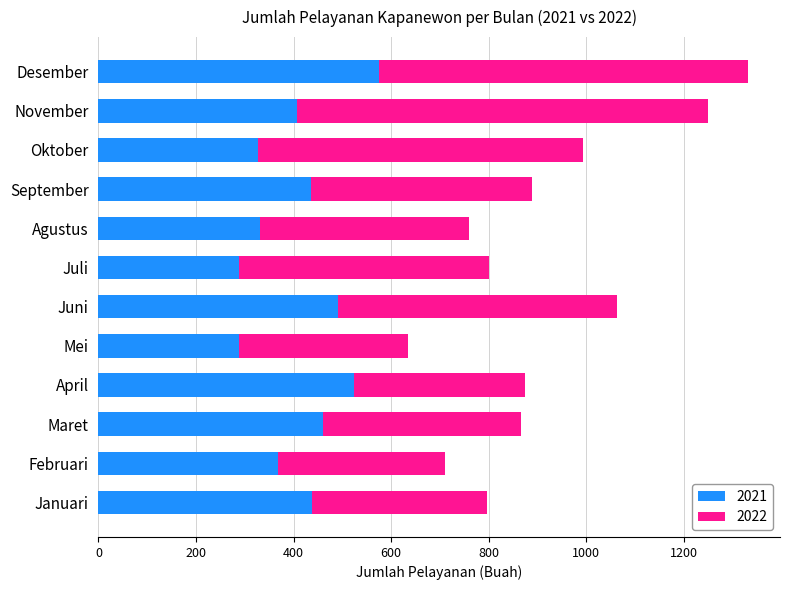

What is the approximate value of 2021 at Juli, to the nearest 5?

290